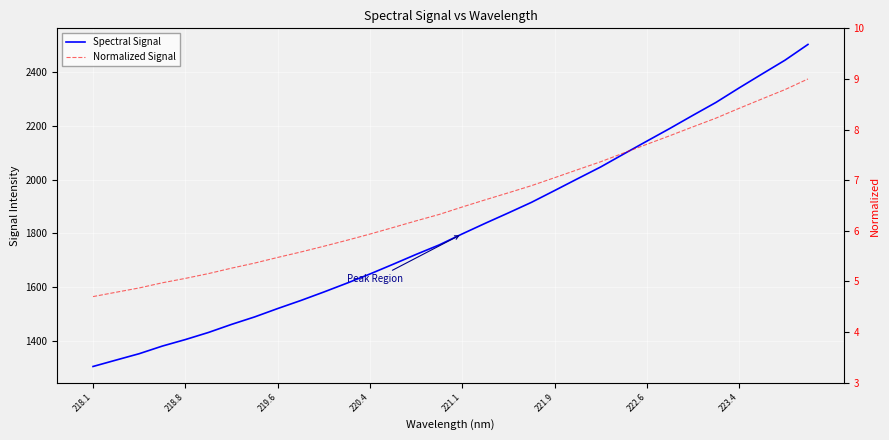

Rank the series by their maximum value, from highest to lowest.

Spectral Signal, Normalized Signal